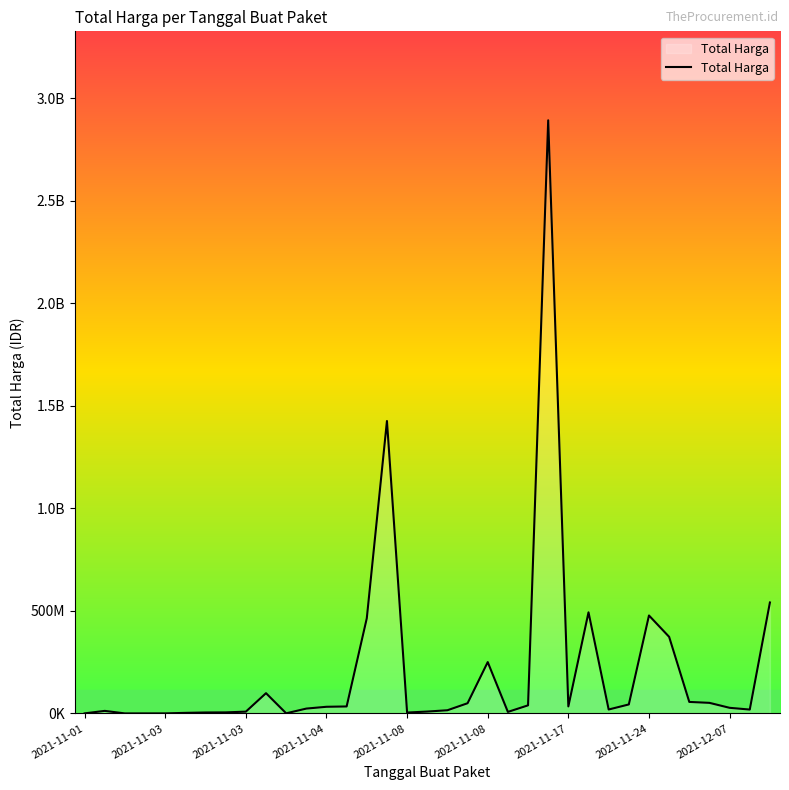

Is this an area chart (filled region under the line)?

Yes